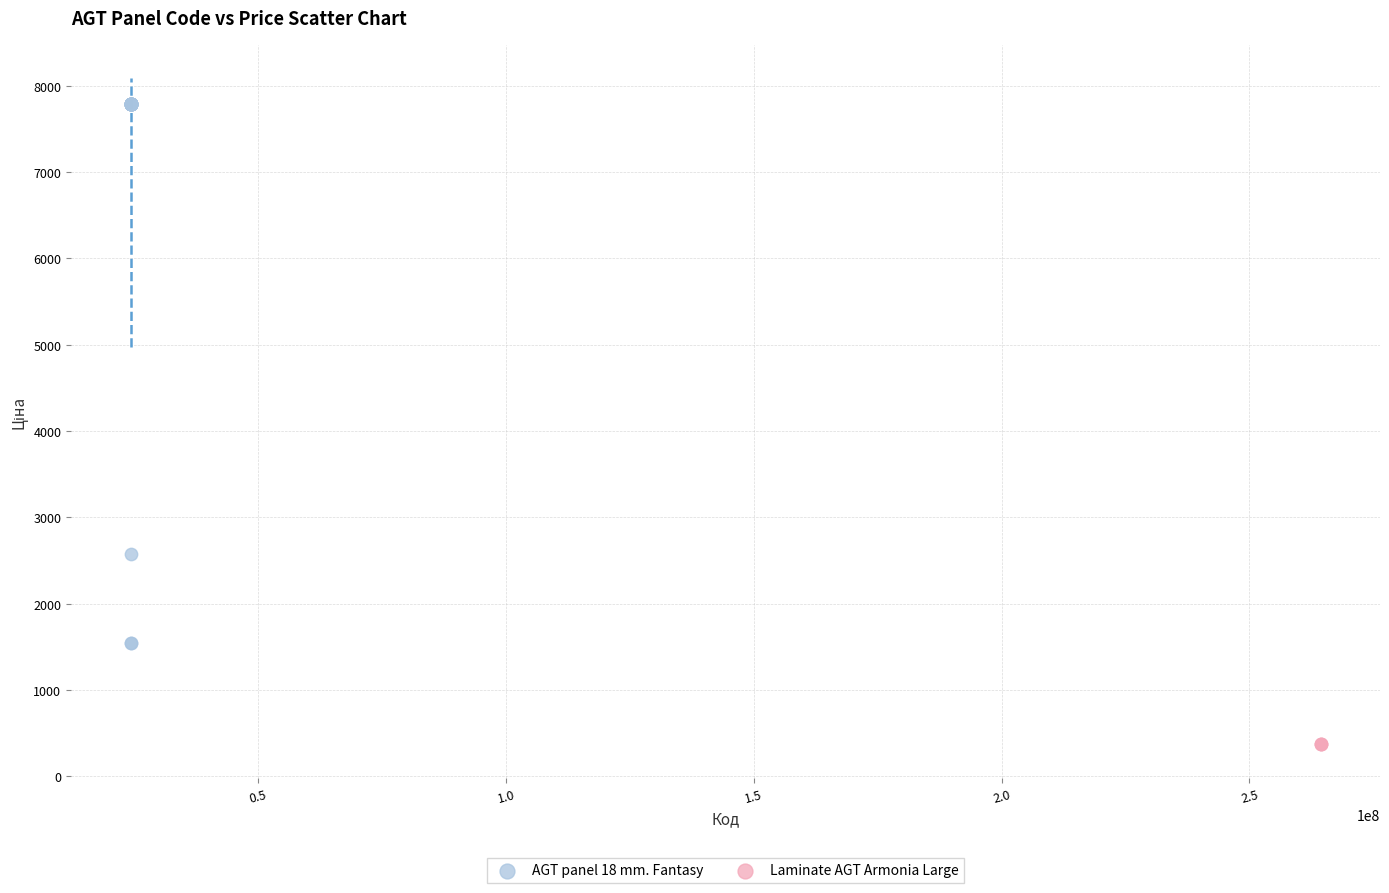

Which series contains the lowest Y value?

Laminate AGT Armonia Large